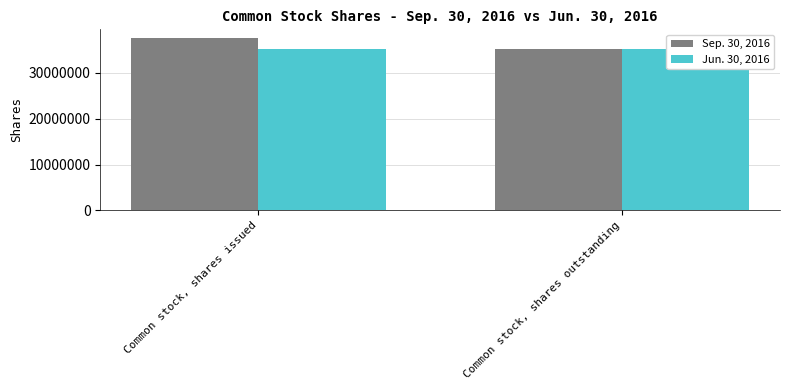

Rank the categories by Sep. 30, 2016 value from highest to lowest.

Common stock, shares issued, Common stock, shares outstanding